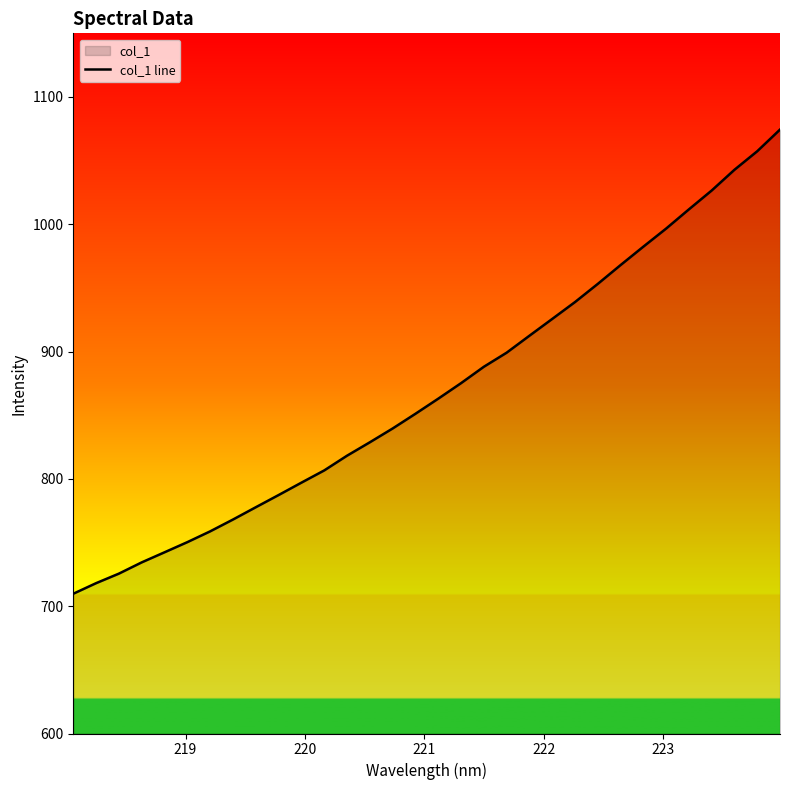

What is the difference between the maximum and minimum values?

364.6